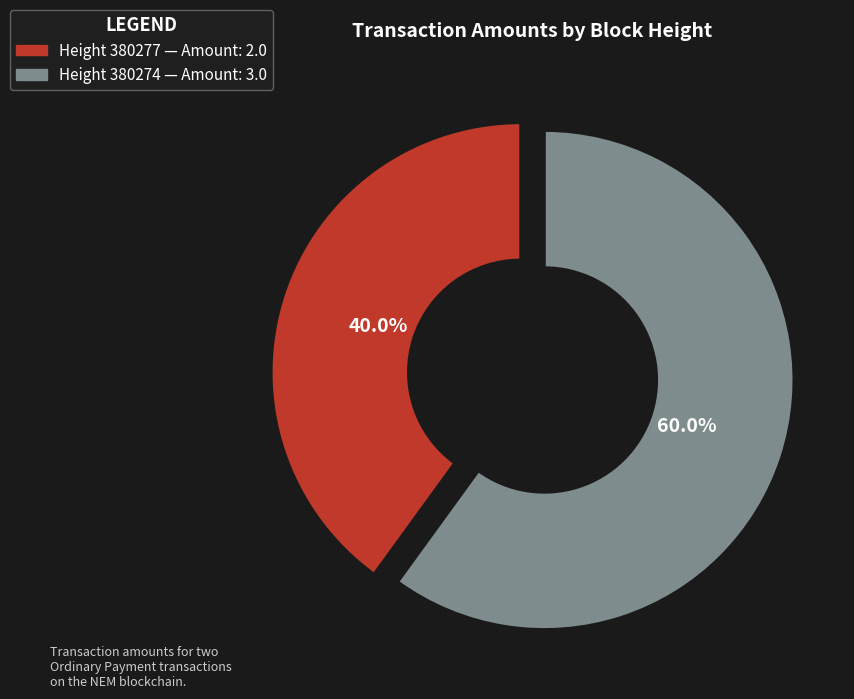

Is there a majority slice in this chart?

Yes